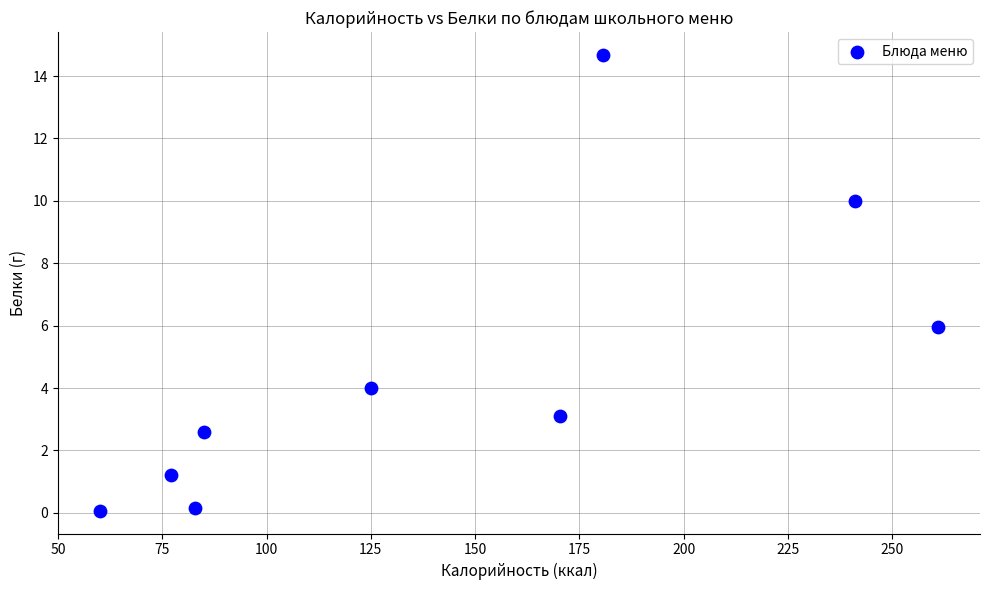

What is the range of Y values (max minus min)?

14.6